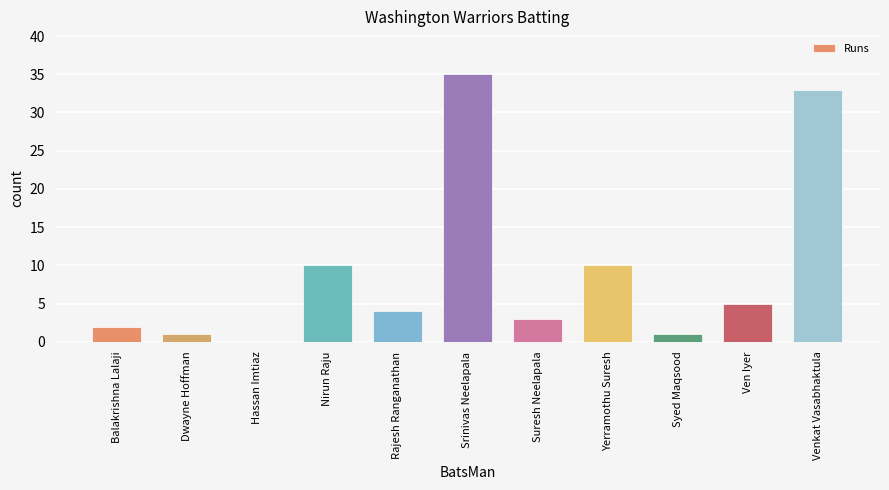

Where does the data first go above 4?

Nirun Raju